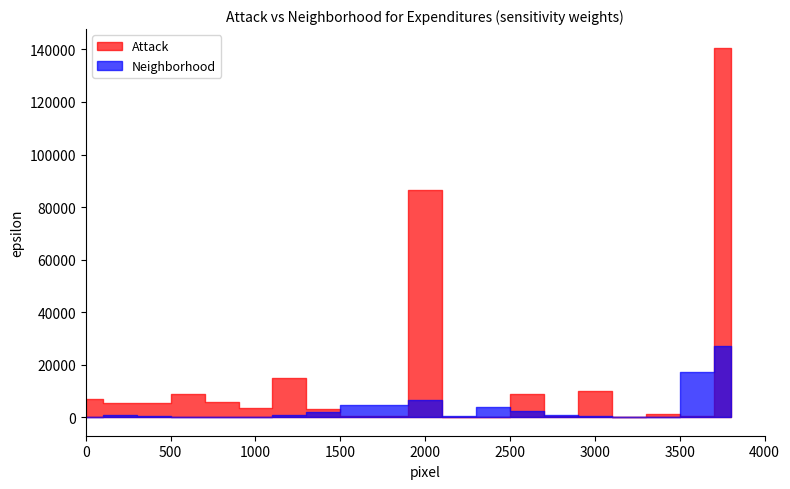

List the series in order of their peak value, highest first.

Attack, Neighborhood